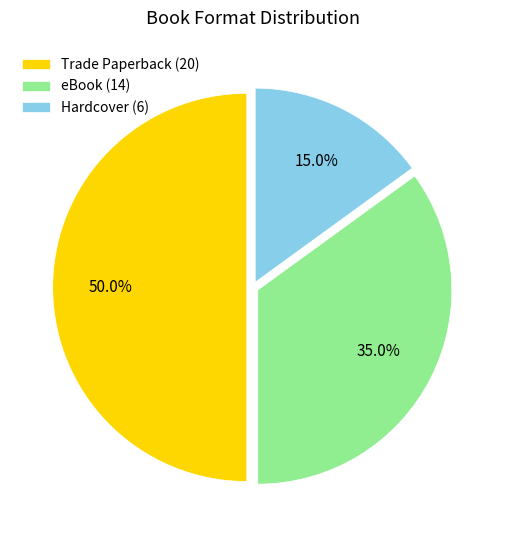

What is the total percentage of Hardcover and eBook?

50.0%